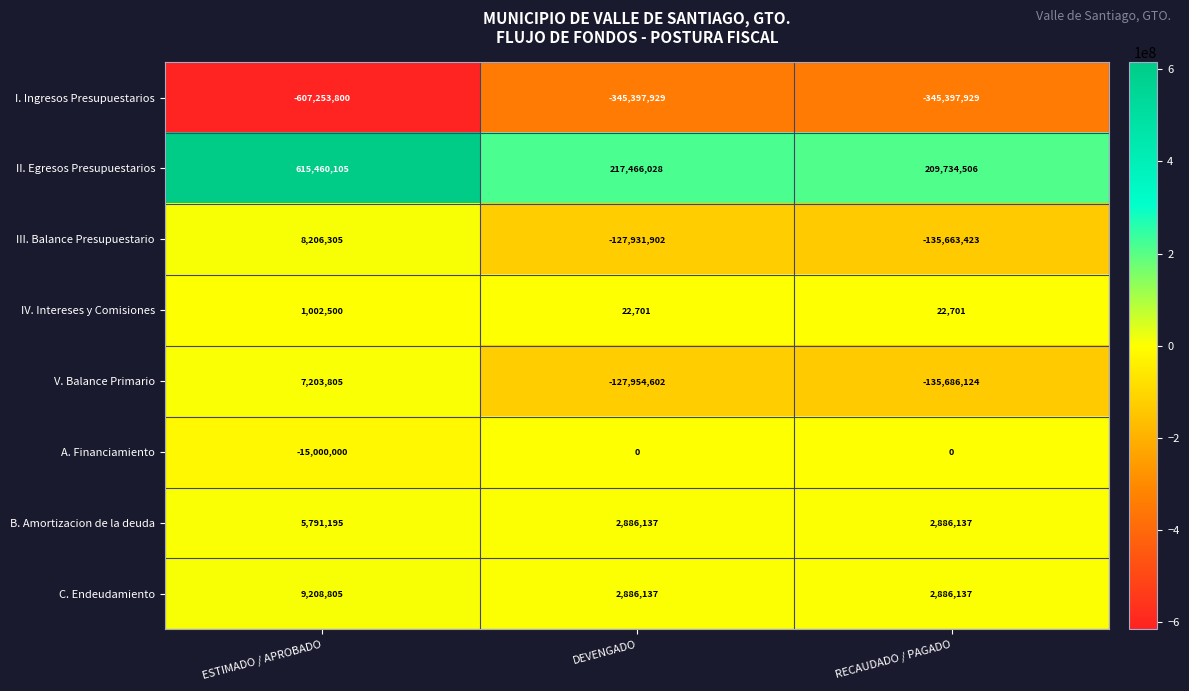

What value does the C. Endeudamiento series have at RECAUDADO / PAGADO?

2886137